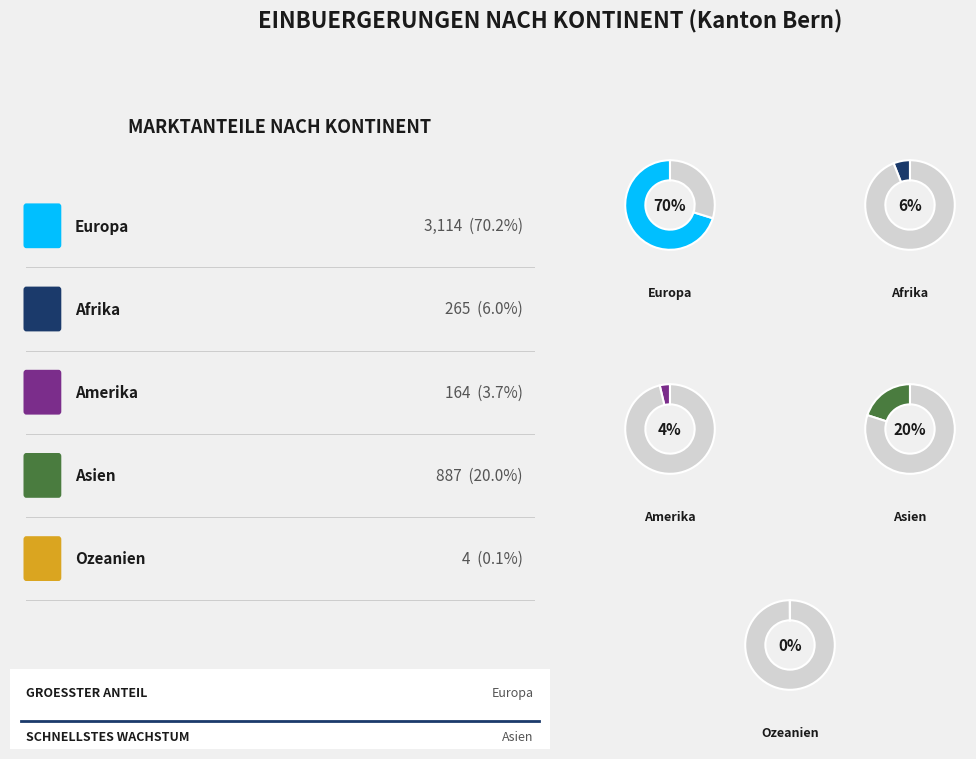

What is the ratio of the value at Europa to the value at Afrika?

11.8